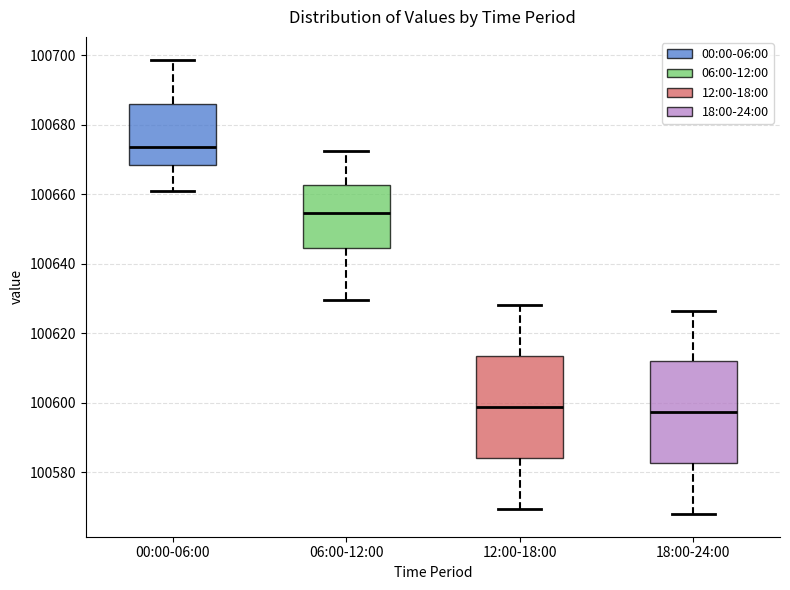

Reading left to right, transcribe this box plot: for each box, give where its median line is, the range the box spans, and where its two whiskers end, as read against the y-axis. The values are not printed on the chart, so give them approximately, as read against the axis.

00:00-06:00: median 100674, box 100668 to 100686, whiskers 100662 to 100698
06:00-12:00: median 100654, box 100644 to 100662, whiskers 100630 to 100672
12:00-18:00: median 100598, box 100584 to 100614, whiskers 100570 to 100628
18:00-24:00: median 100598, box 100582 to 100612, whiskers 100568 to 100626